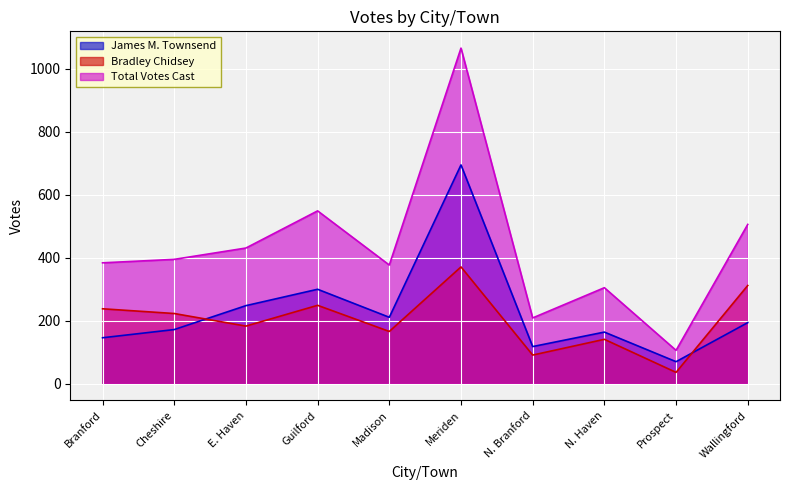

Rank the series at Prospect from lowest to highest value.

Bradley Chidsey, James M. Townsend, Total Votes Cast